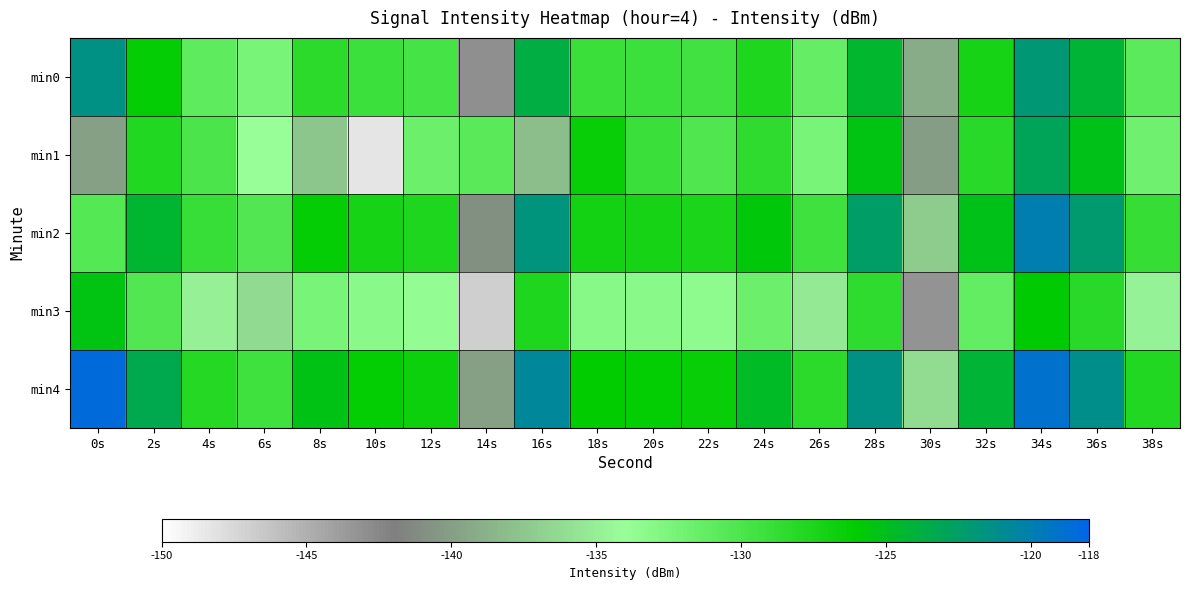

What is the difference between the highest and lowest values at 0s?

21.5